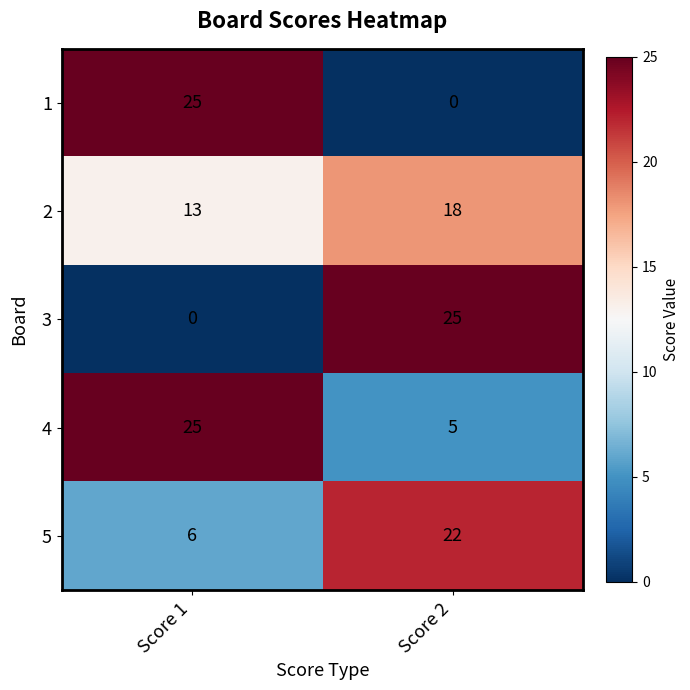

What is the difference between the 3 values at Score 2 and Score 1?

25